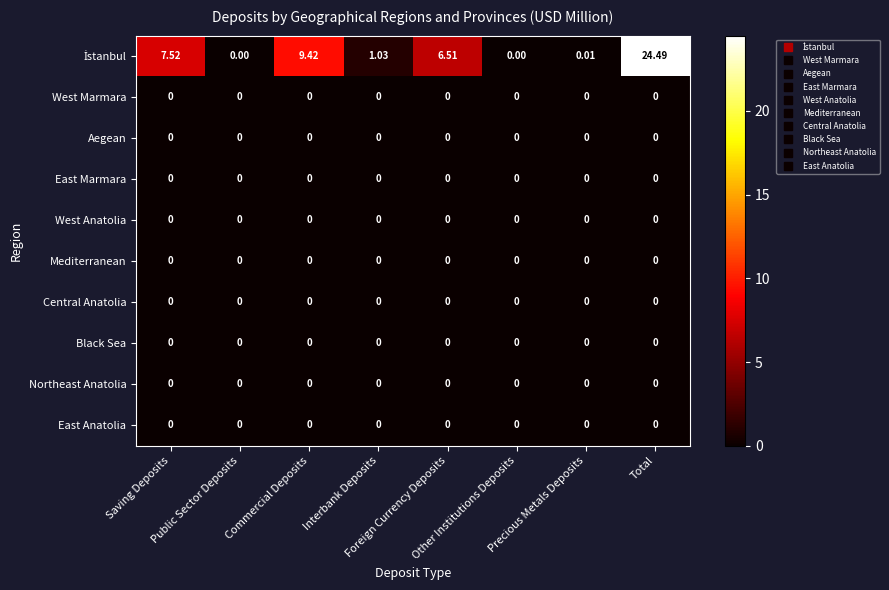

Which series has the largest range (max minus min)?

İstanbul